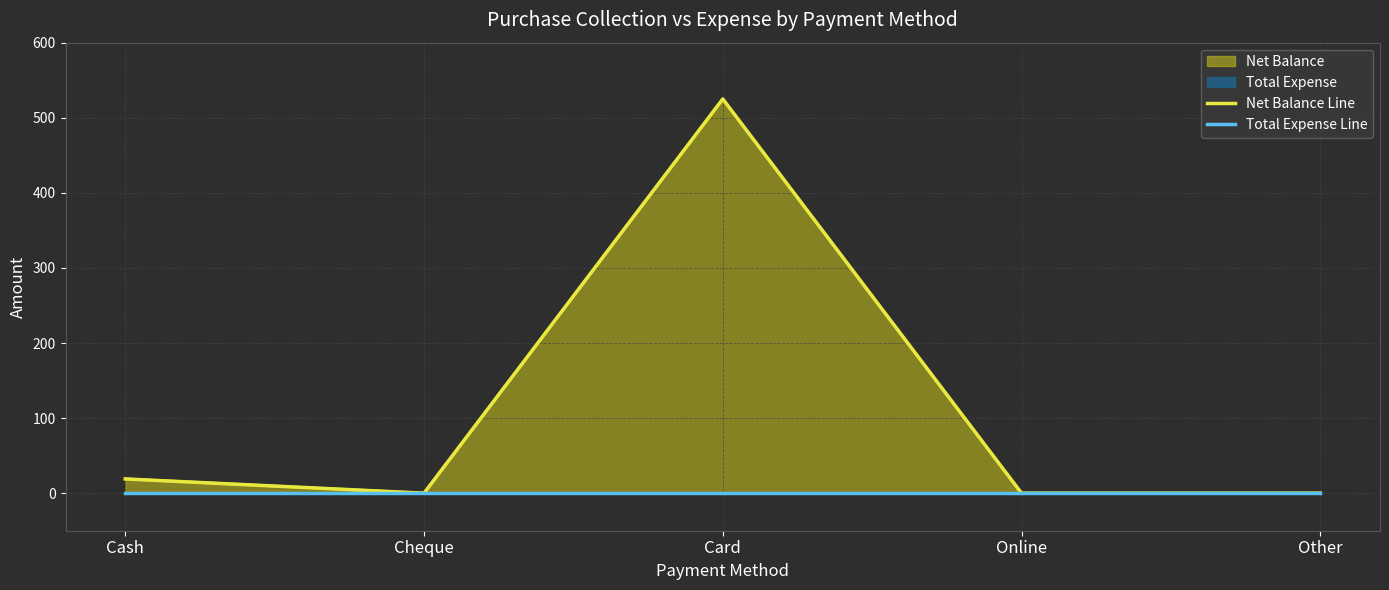

True or false: Total Expense Line has more than 1 points higher than both neighbors.

False